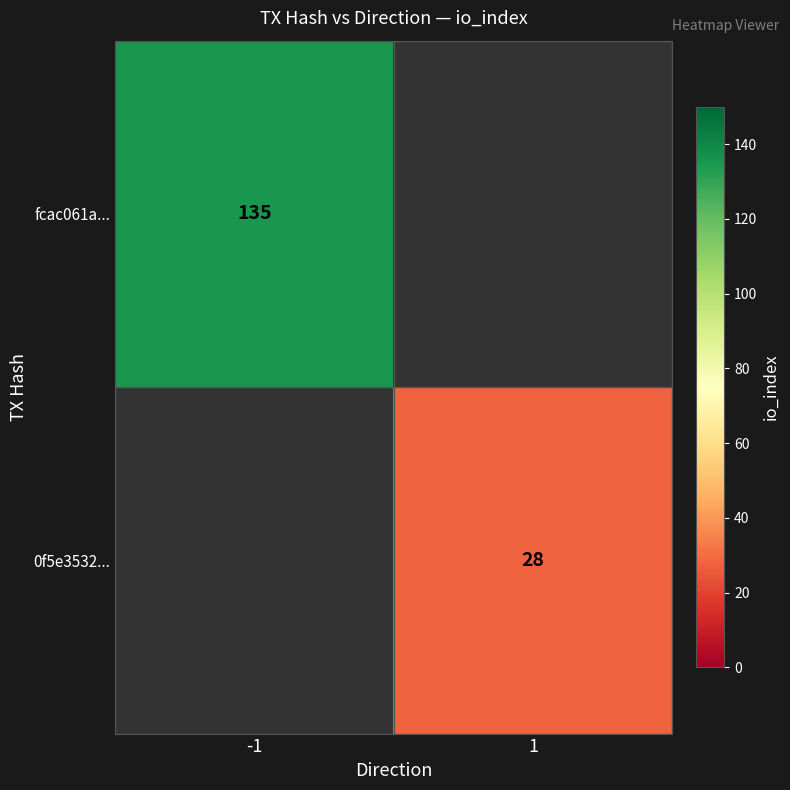

True or false: fcac061a... has a value of 135 at -1.

True